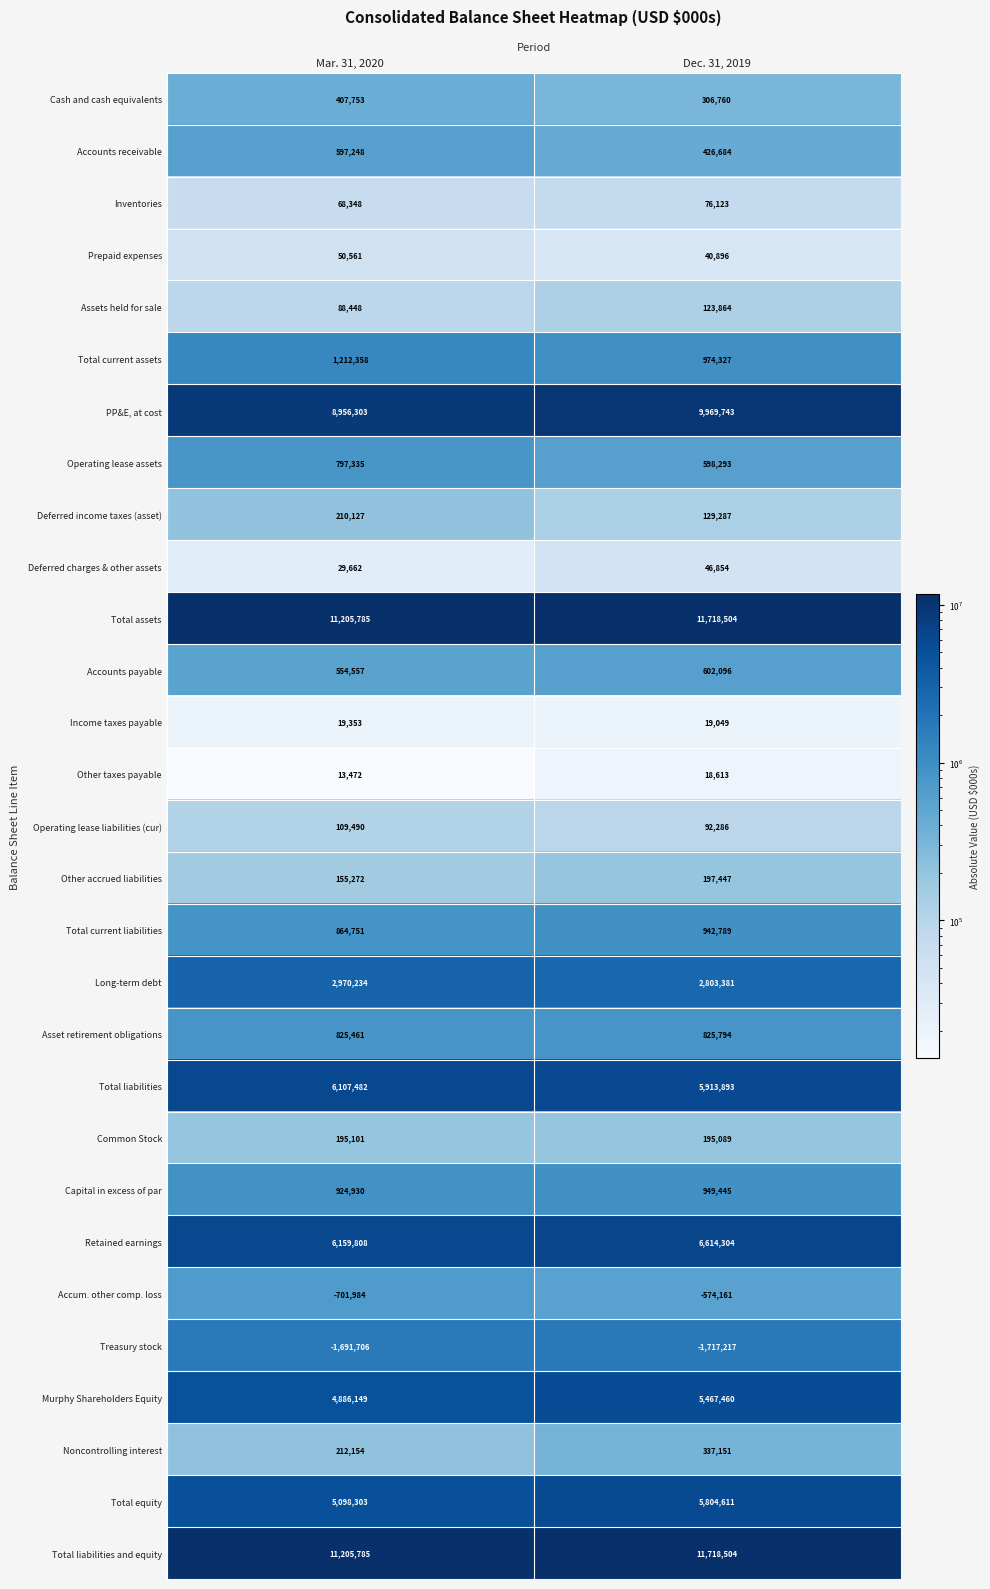

The value of Asset retirement obligations at Mar. 31, 2020 is 825461. True or false?

True